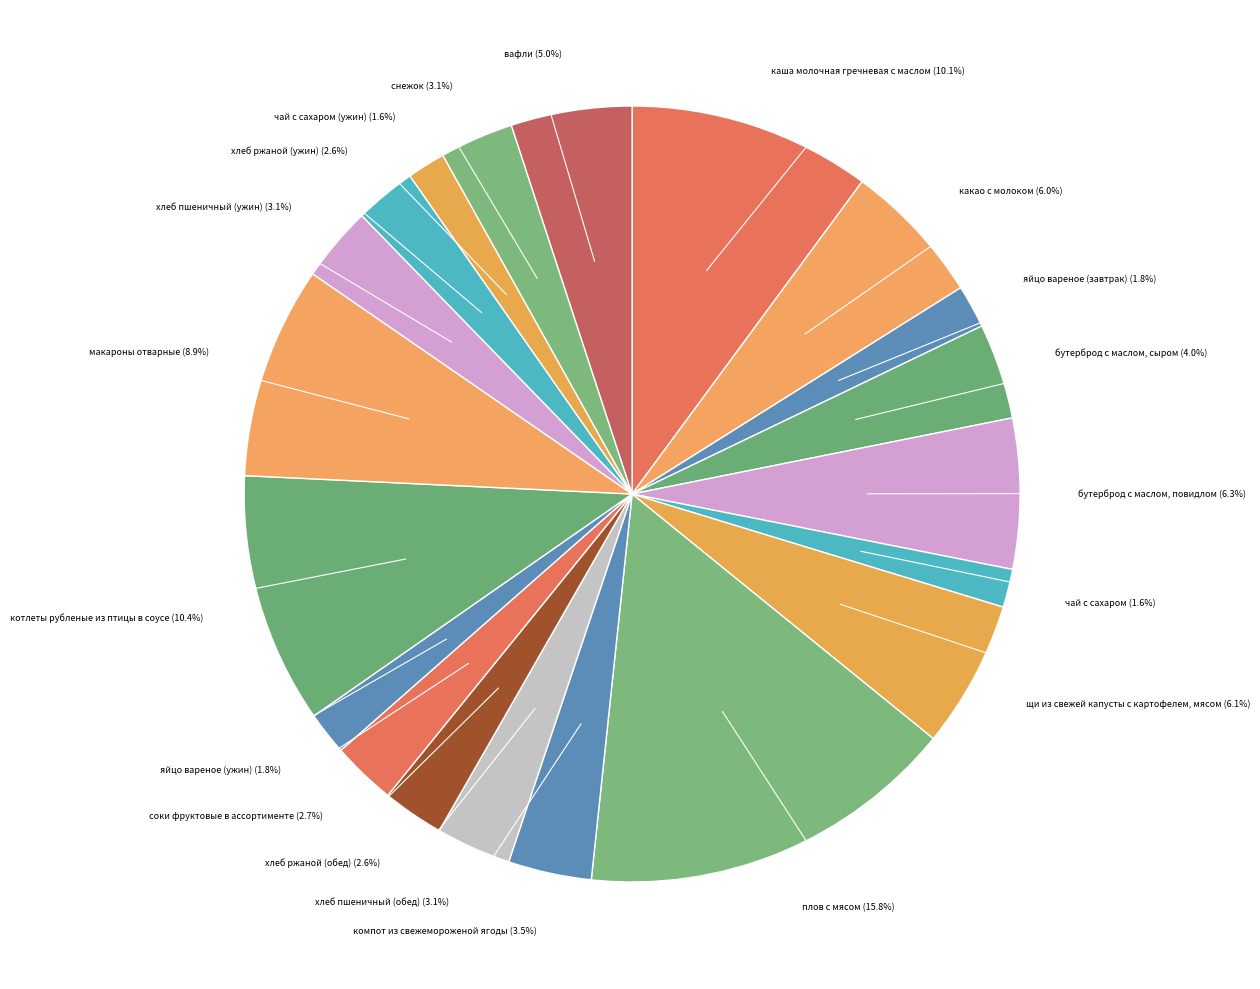

Approximately how many times larger is the value at яйцо вареное (завтрак) compared to вафли?

0.4